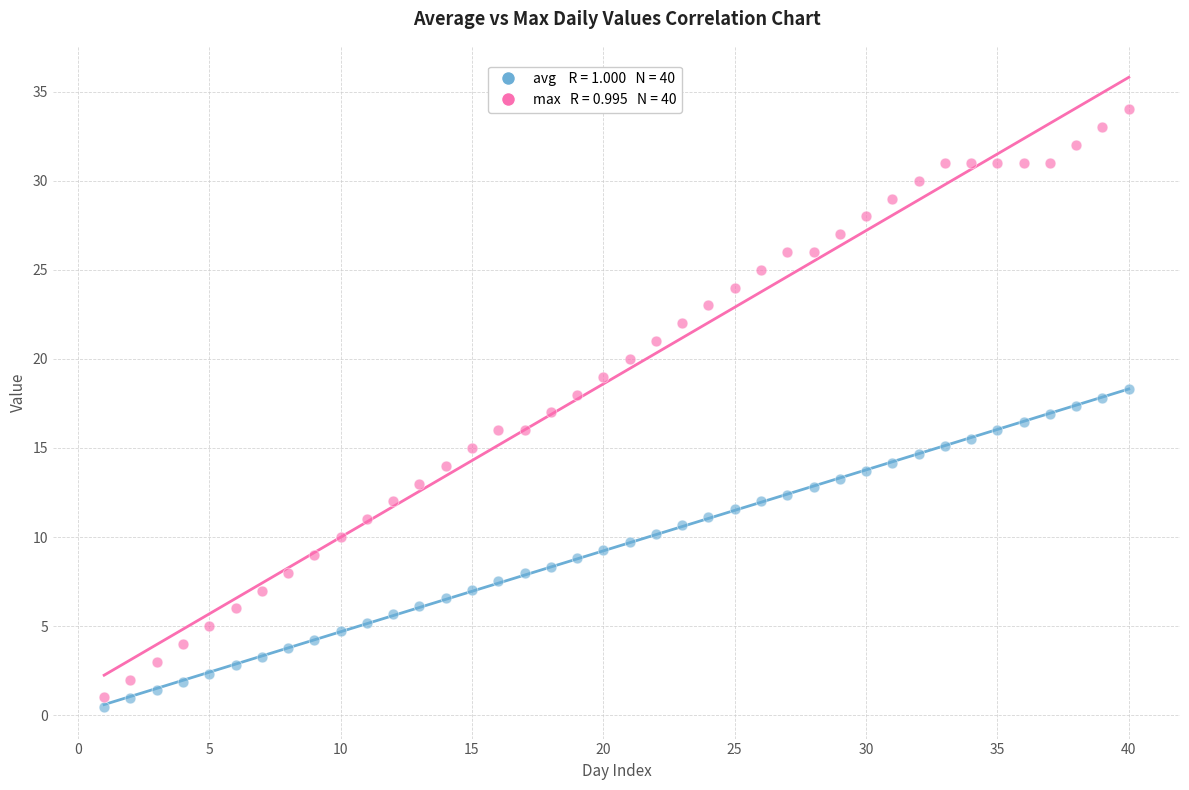

Across all data points, what is the range of Y values (max minus min)?

33.5